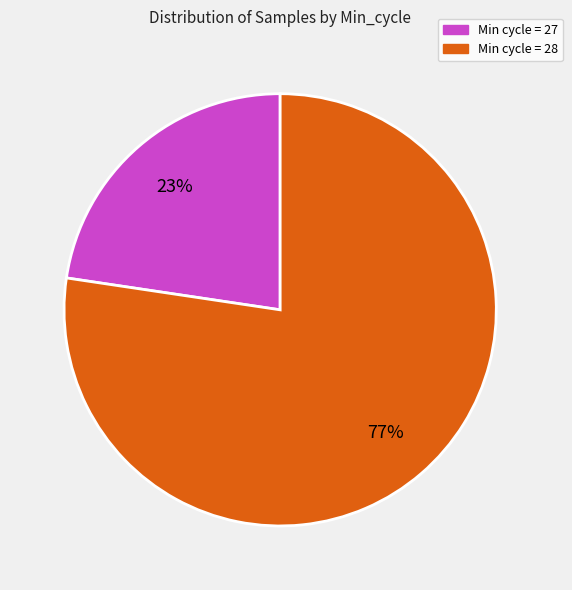

Does any single category account for the majority?

Yes